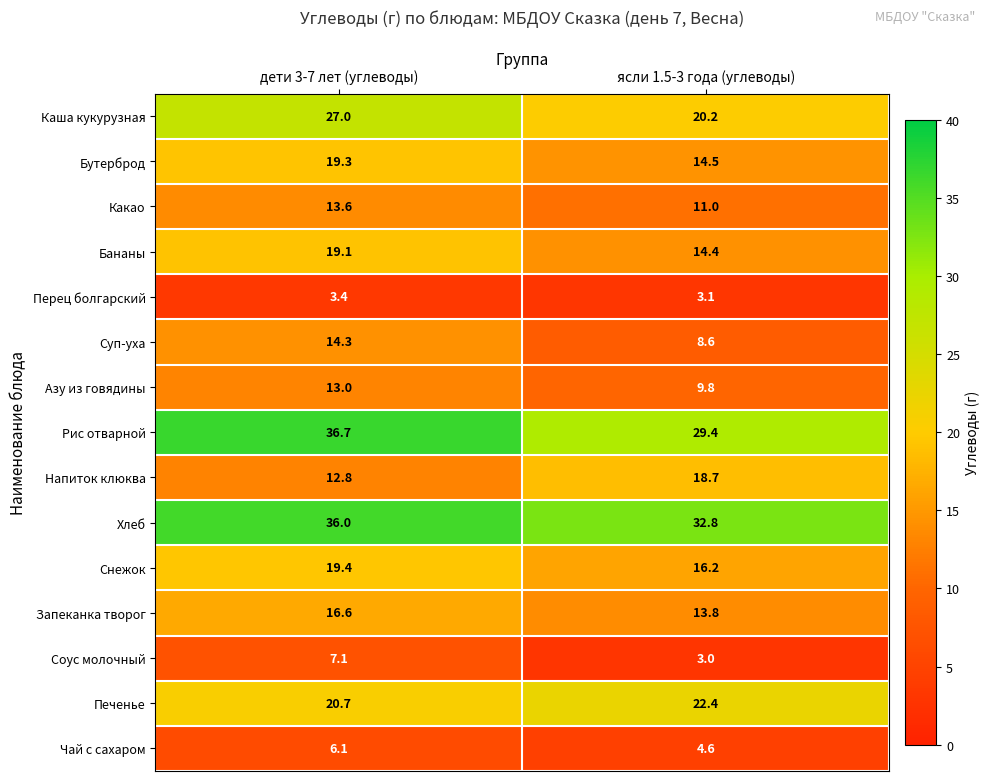

What is the total value across all series at дети 3-7 лет (углеводы)?

265.1